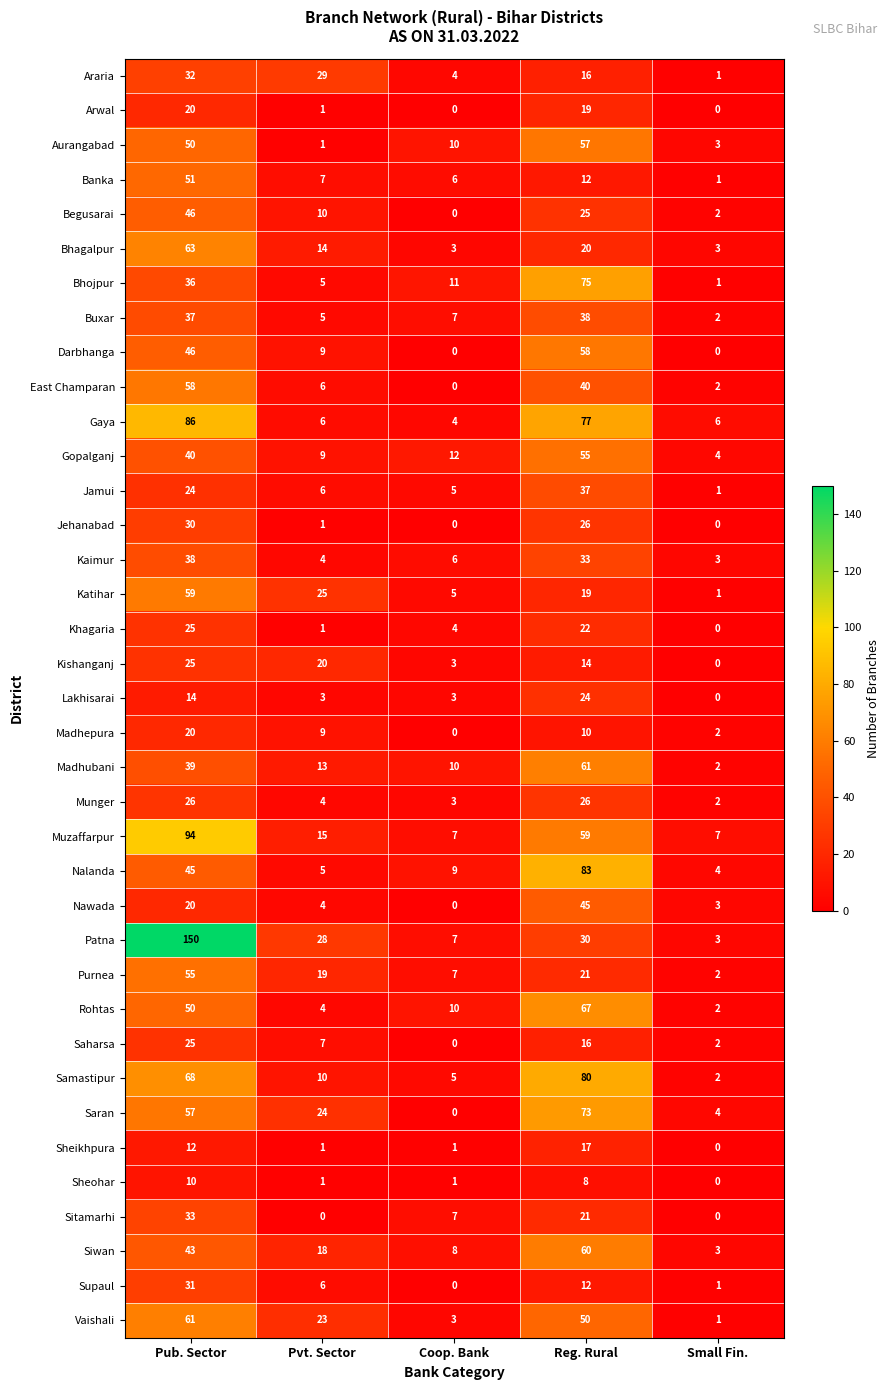

What value does the Rohtas series have at Pvt. Sector?

4